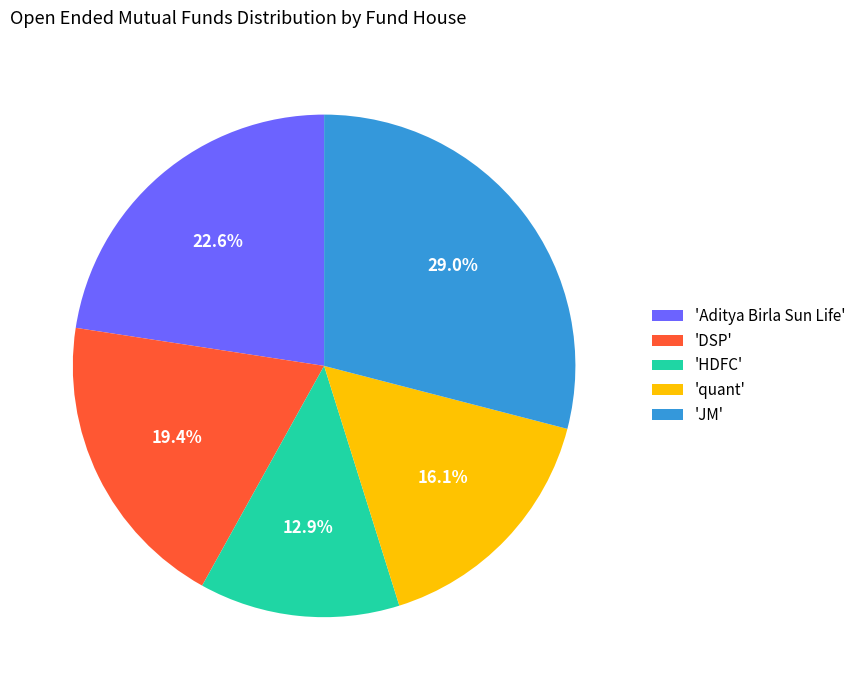

Rank the categories by value from lowest to highest.

'HDFC', 'quant', 'DSP', 'Aditya Birla Sun Life', 'JM'